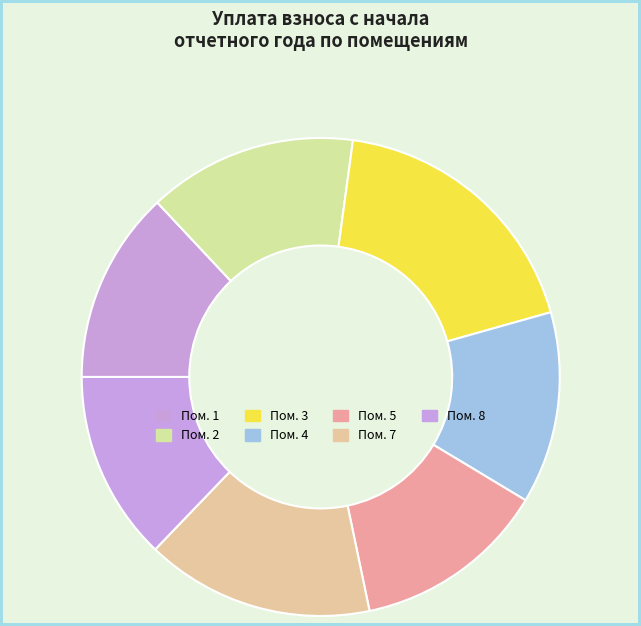

How many slices are in this pie chart?

7